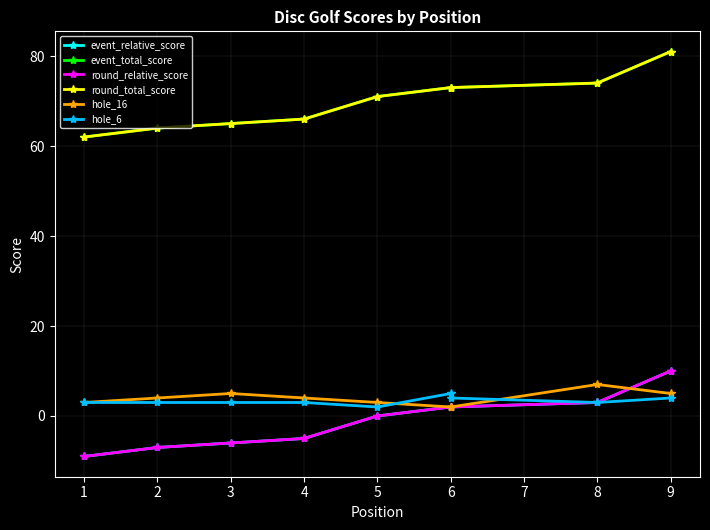

What is the average value of the hole_16 series?

4